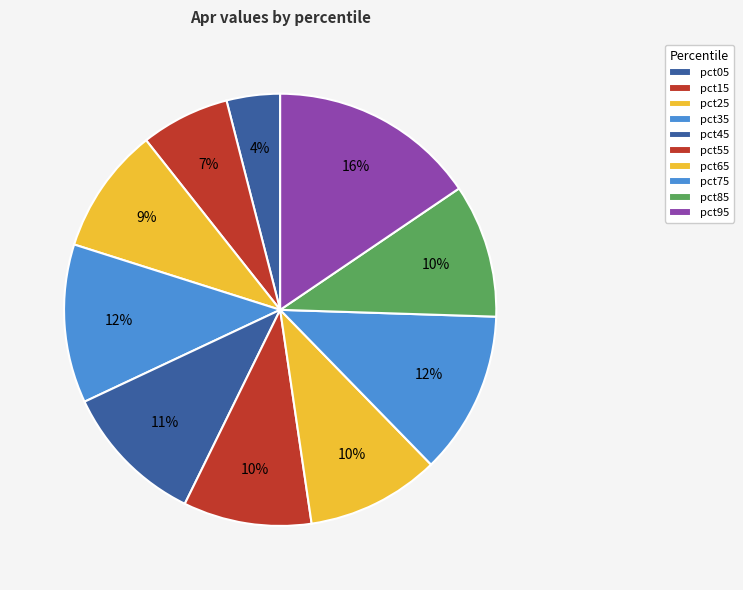

To the nearest percent, what is the difference between the largest and smallest slice percentages?

12%